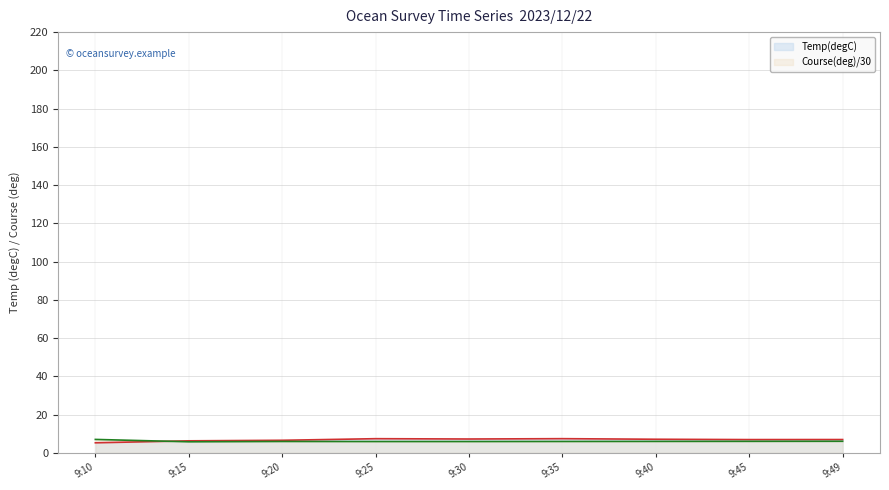

The Temp(degC) series shows 6.9 at 9:49. True or false?

True